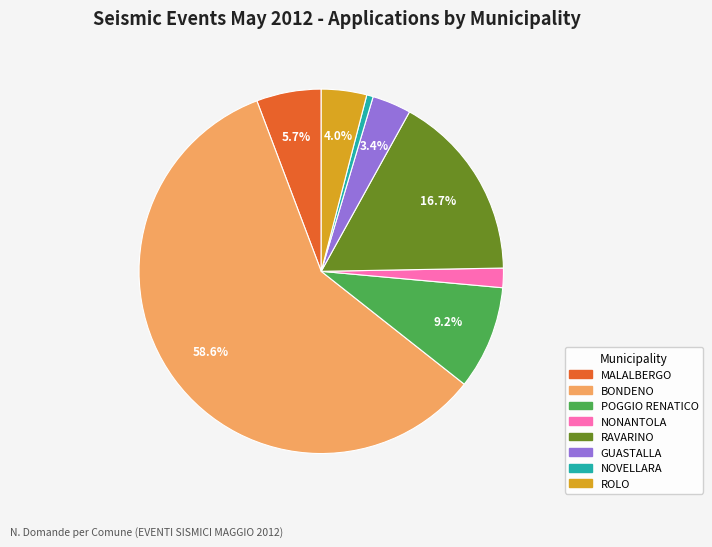

Count the number of slices in the pie.

8